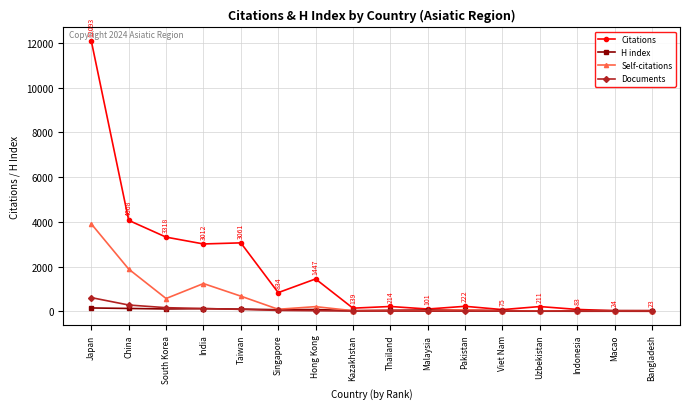

Is it true that Documents equals 39 at Singapore?

True